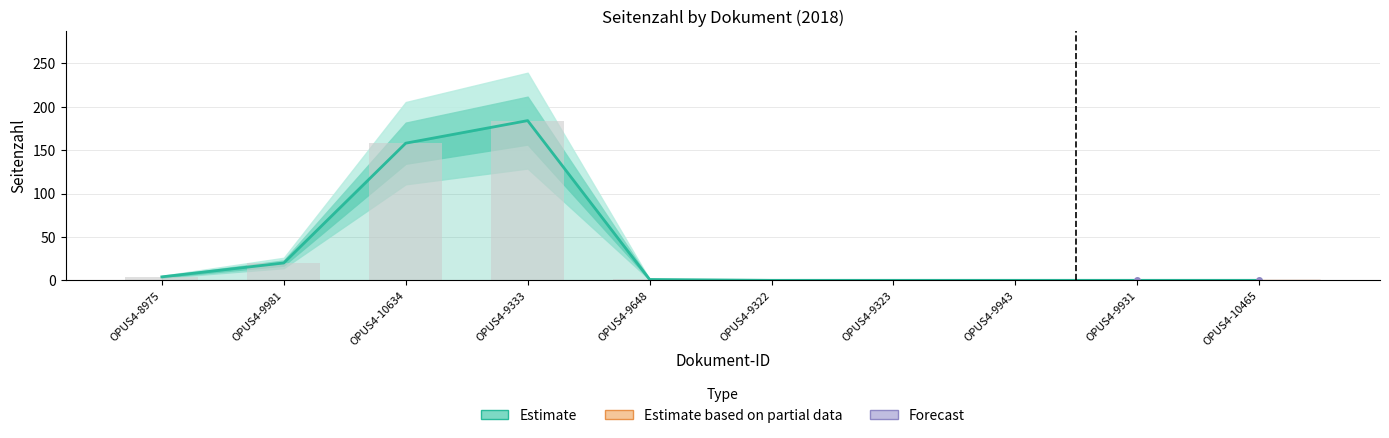

Reading left to right, what are all the values shown in this chart?

OPUS4-8975=4	OPUS4-9981=20	OPUS4-10634=158	OPUS4-9333=184	OPUS4-9648=1	OPUS4-9322=0	OPUS4-9323=0	OPUS4-9943=0	OPUS4-9931=0	OPUS4-10465=0